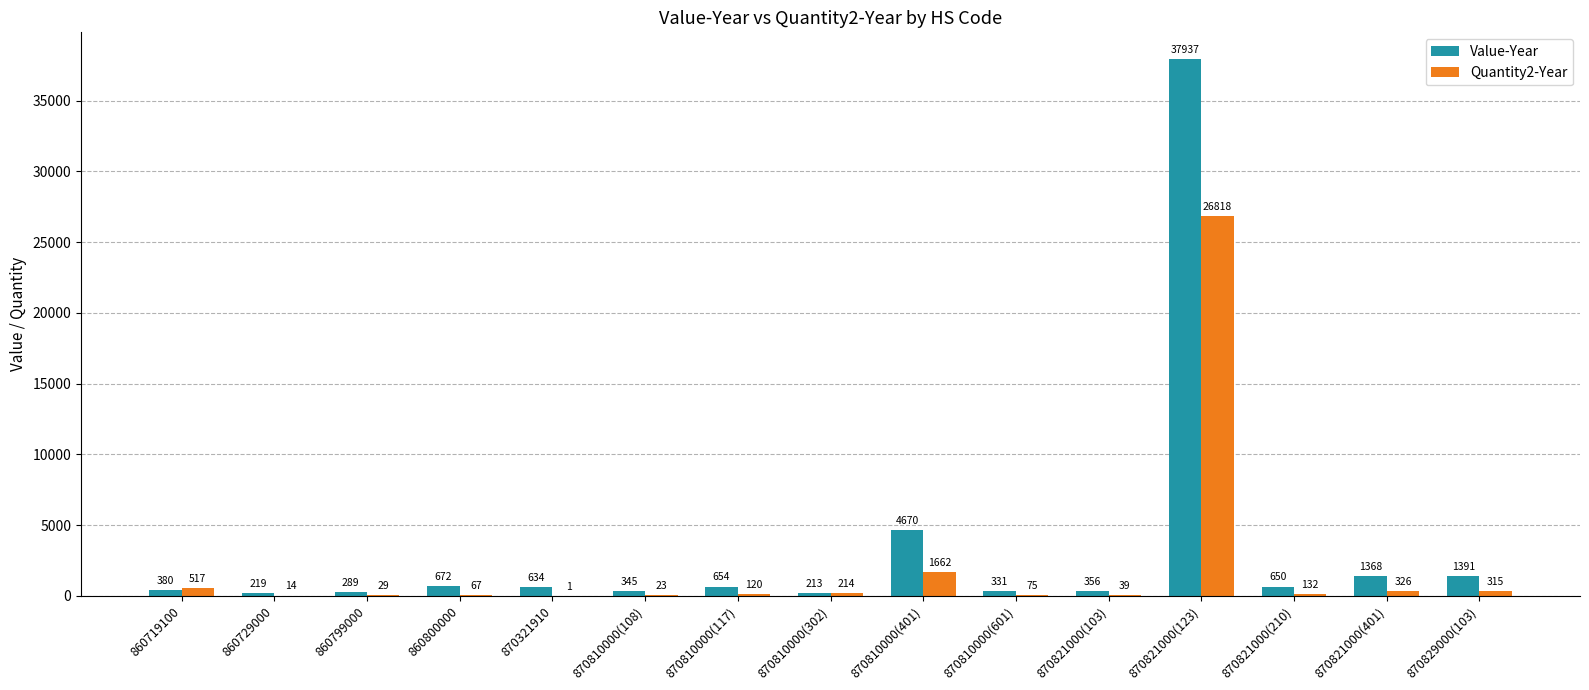

Between 860719100 and 870810000(117), which series saw the biggest shift?

Quantity2-Year